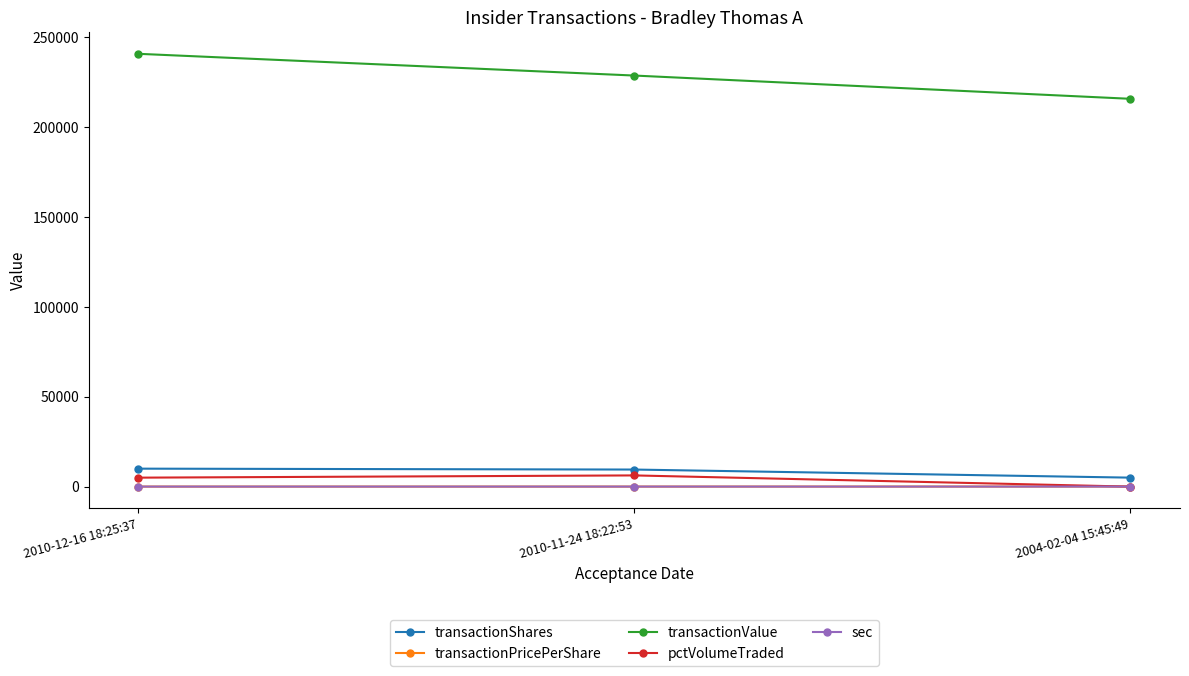

What is the approximate value of transactionValue at 2010-11-24 18:22:53?

228792.0